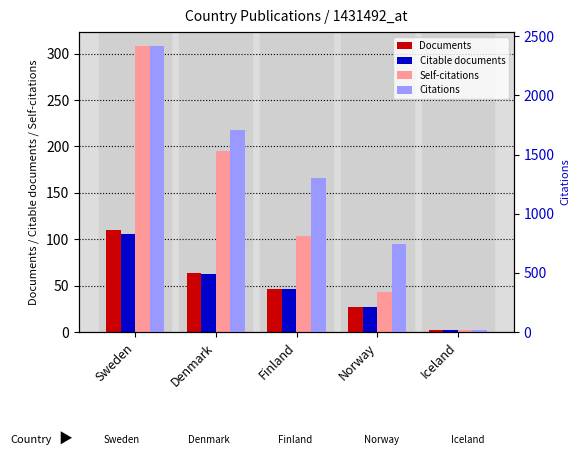

Between Denmark and Norway, which series saw the biggest shift?

Citations